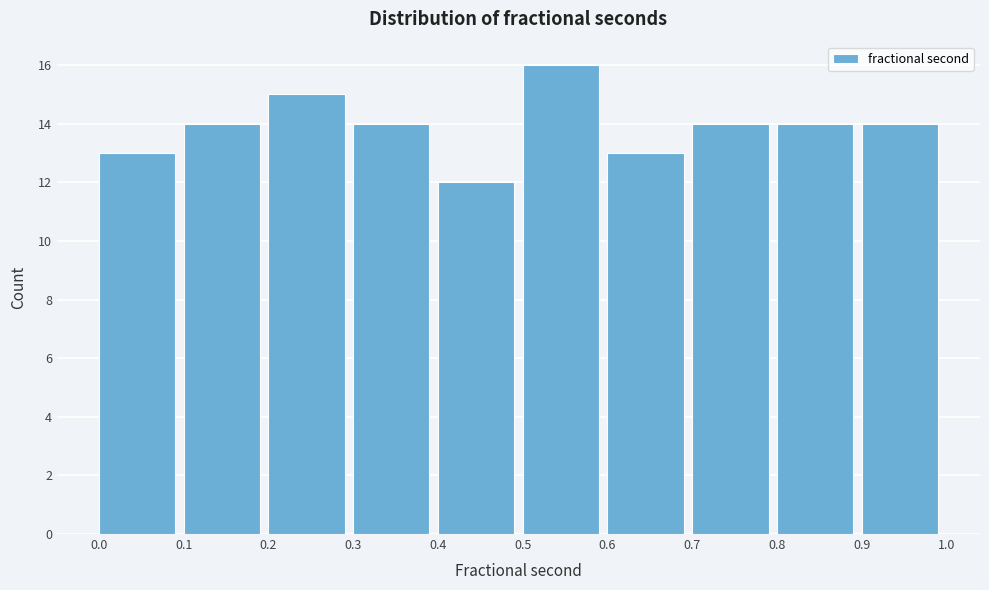

Reading left to right, transcribe this chart: for each bar, give the range it covers on the x-axis and its height. The values are not printed on the chart, so give them approximately, as read against the axis.

0.0 to 0.1: 13
0.1 to 0.2: 14
0.2 to 0.3: 15
0.3 to 0.4: 14
0.4 to 0.5: 12
0.5 to 0.6: 16
0.6 to 0.7: 13
0.7 to 0.8: 14
0.8 to 0.9: 14
0.9 to 1.0: 14